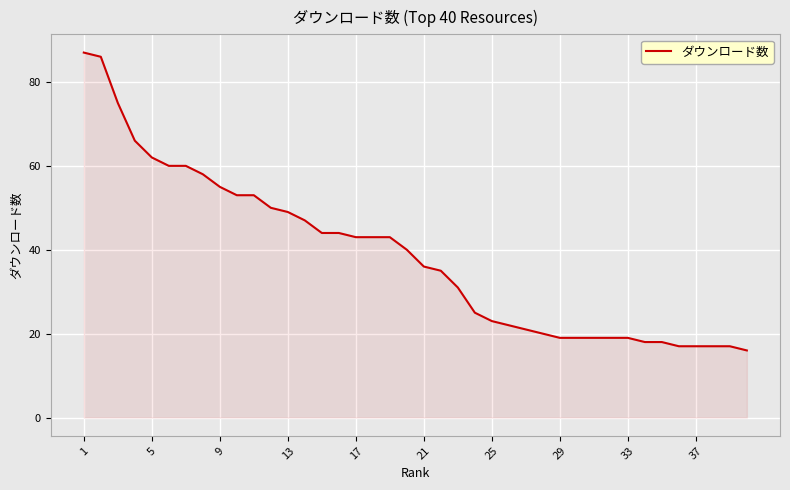

What is the maximum value shown in the chart?

87